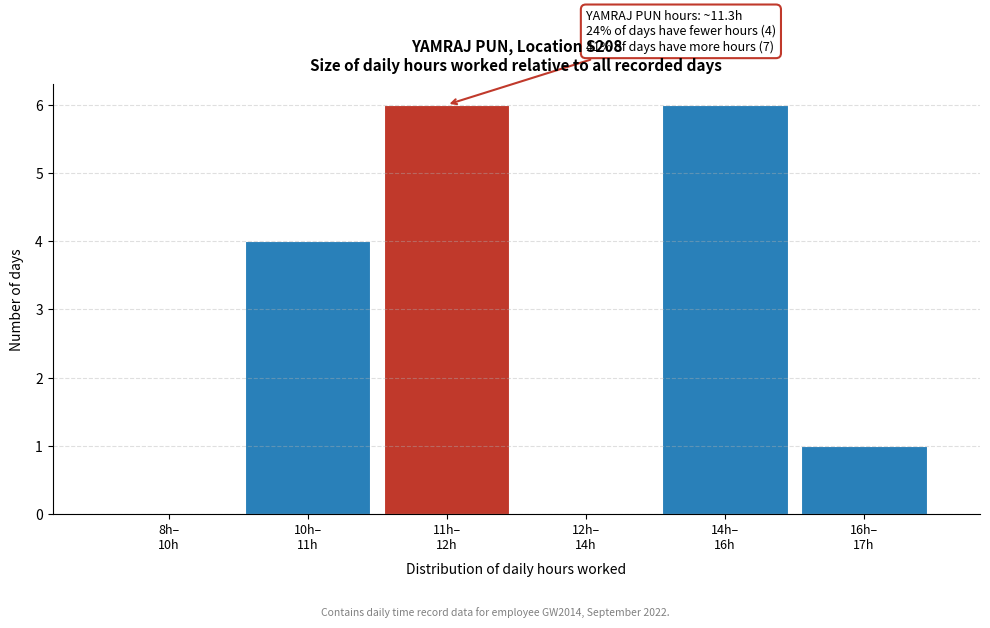

What is the maximum value shown in the chart?

6